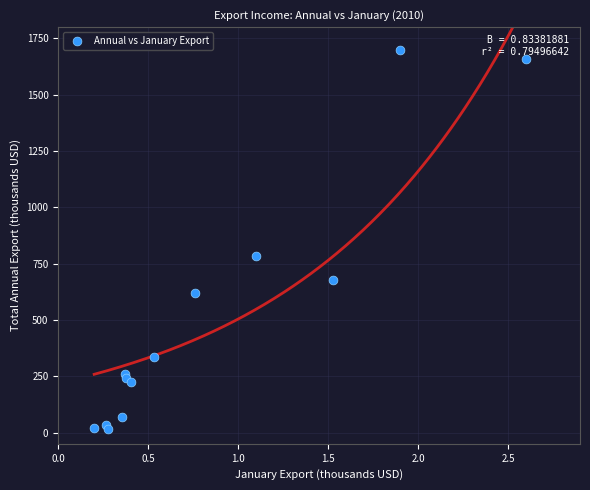

What Y value in the scatter plot is closest to 857?

785.8